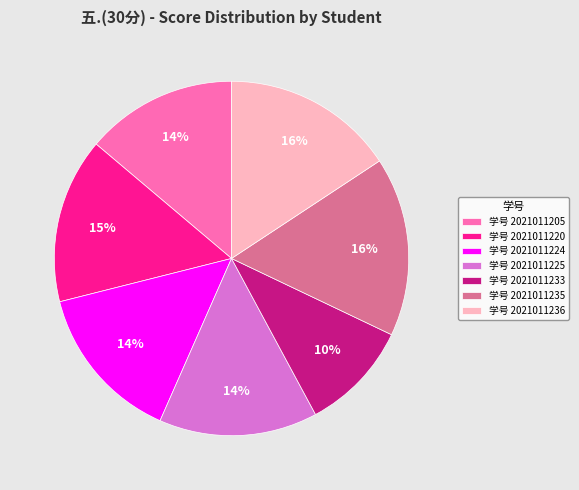

What percentage is the 学号 2021011205 slice, to the nearest percent?

14%